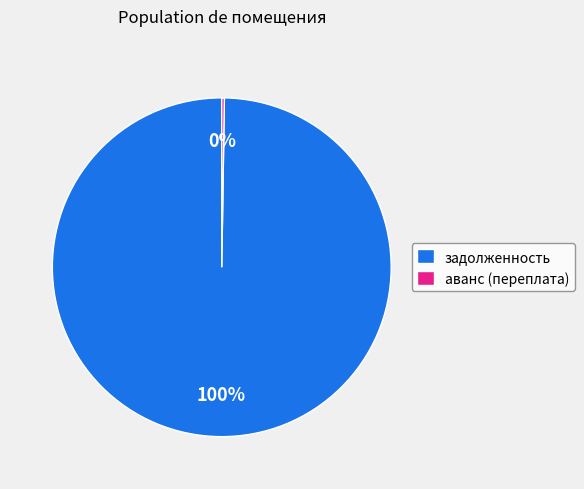

Which slice is the largest?

задолженность